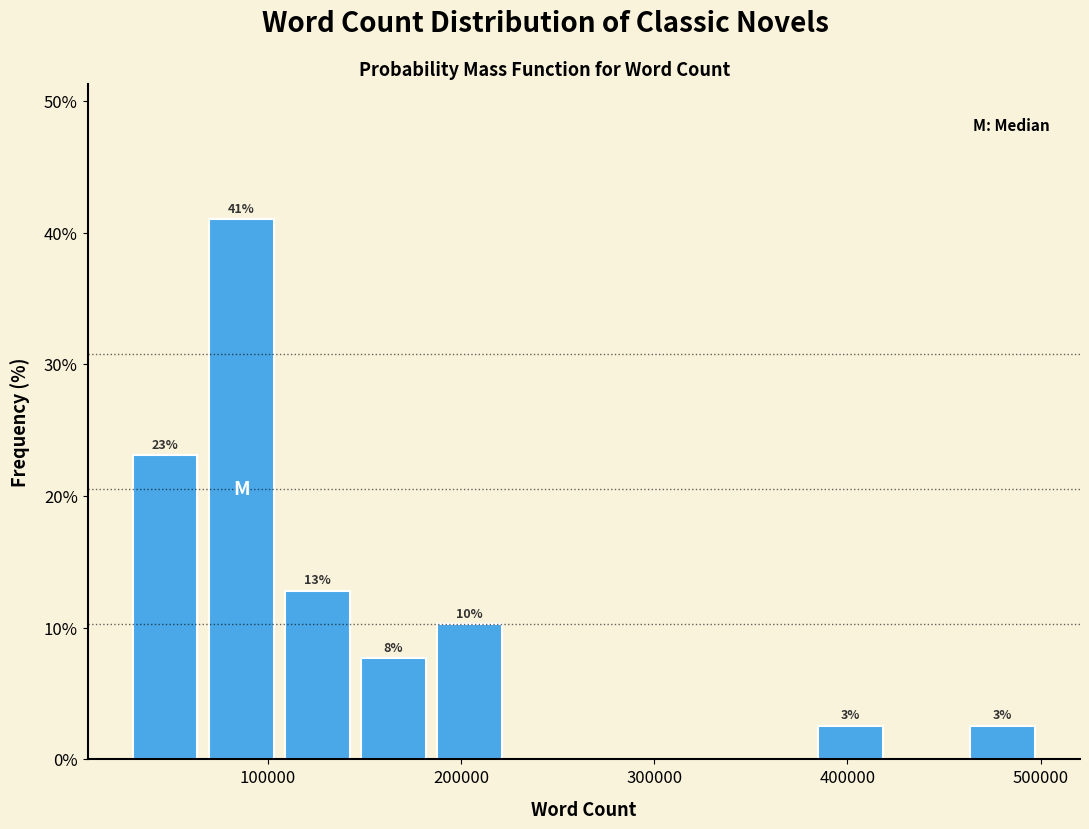

Around what value on the x-axis is the tallest bar? Give the approximate position of its centre, as read against the axis.

90000